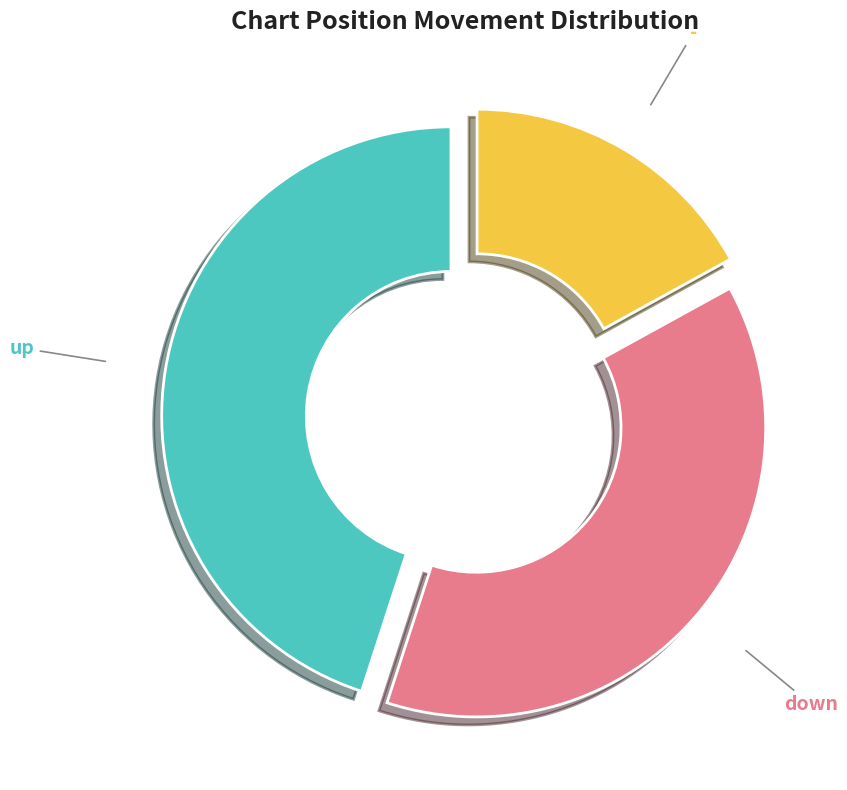

Combined, do - and down account for over 50%?

Yes